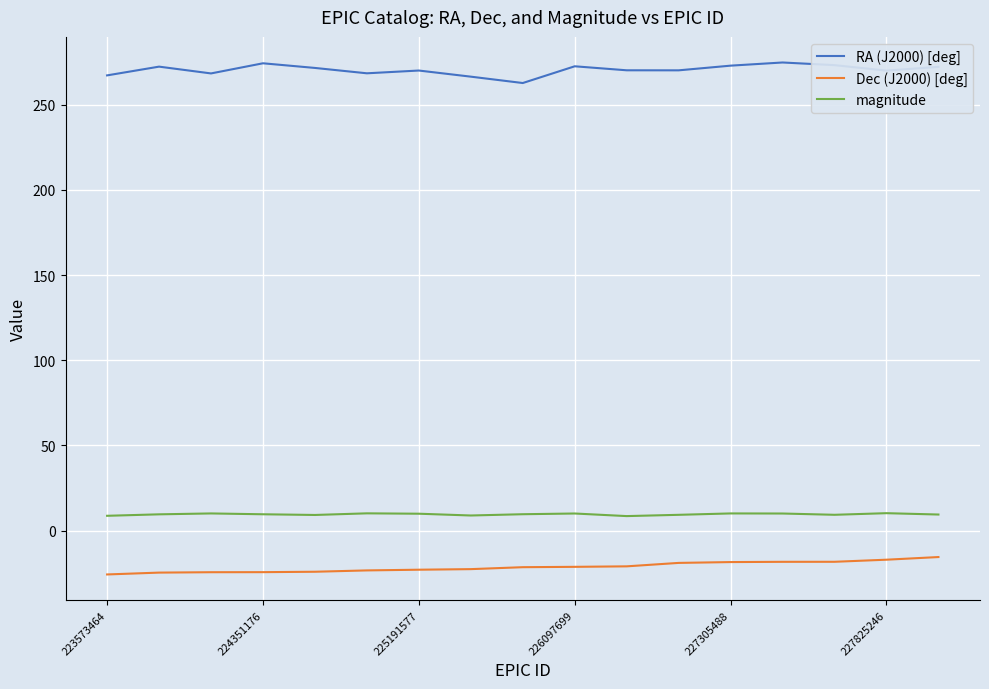

True or false: Dec (J2000) [deg] and RA (J2000) [deg] intersect in this chart.

False